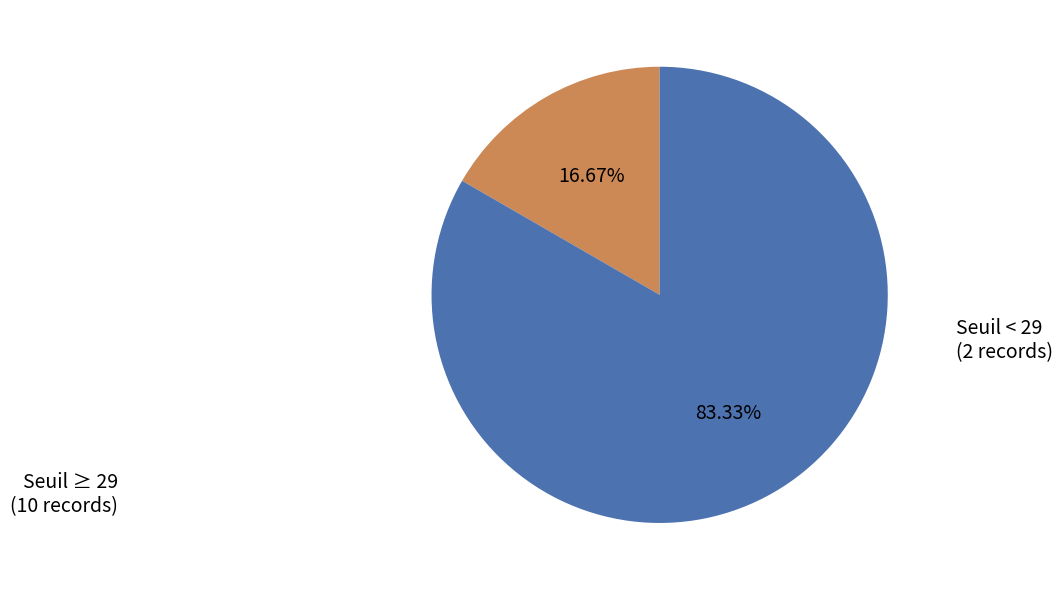

Is there a majority slice in this chart?

Yes